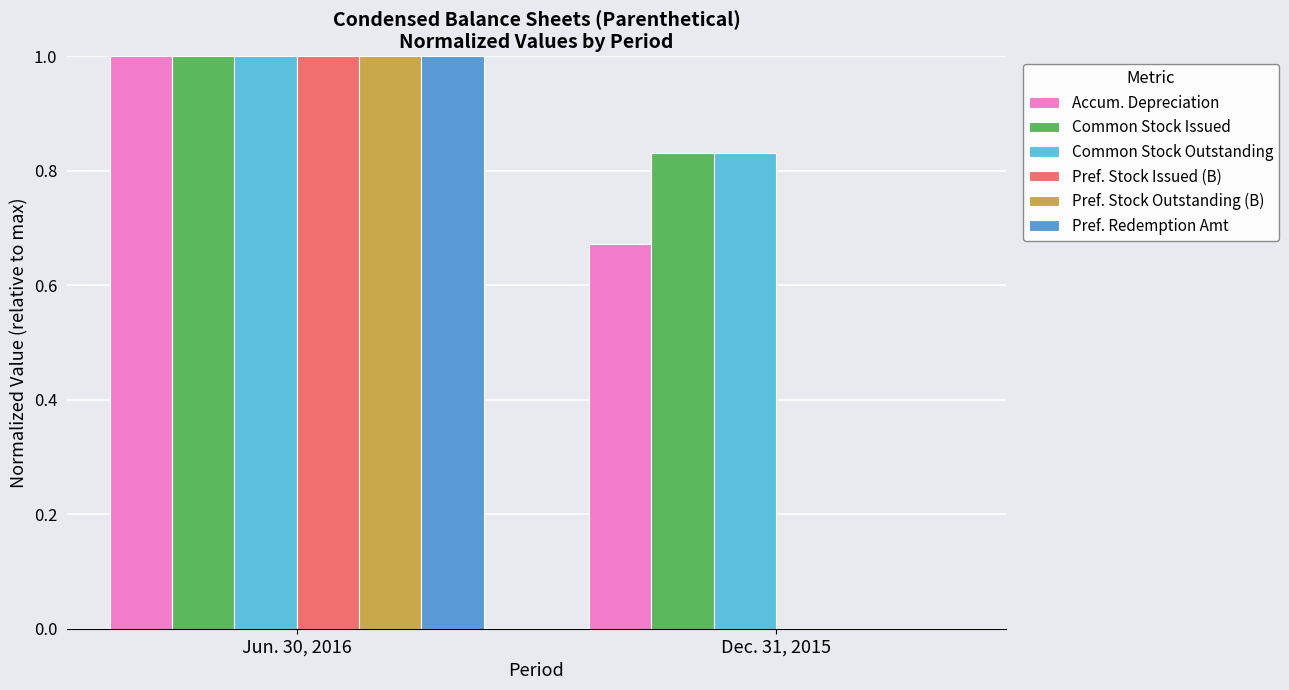

Which has a higher value, Jun. 30, 2016 or Dec. 31, 2015?

Jun. 30, 2016